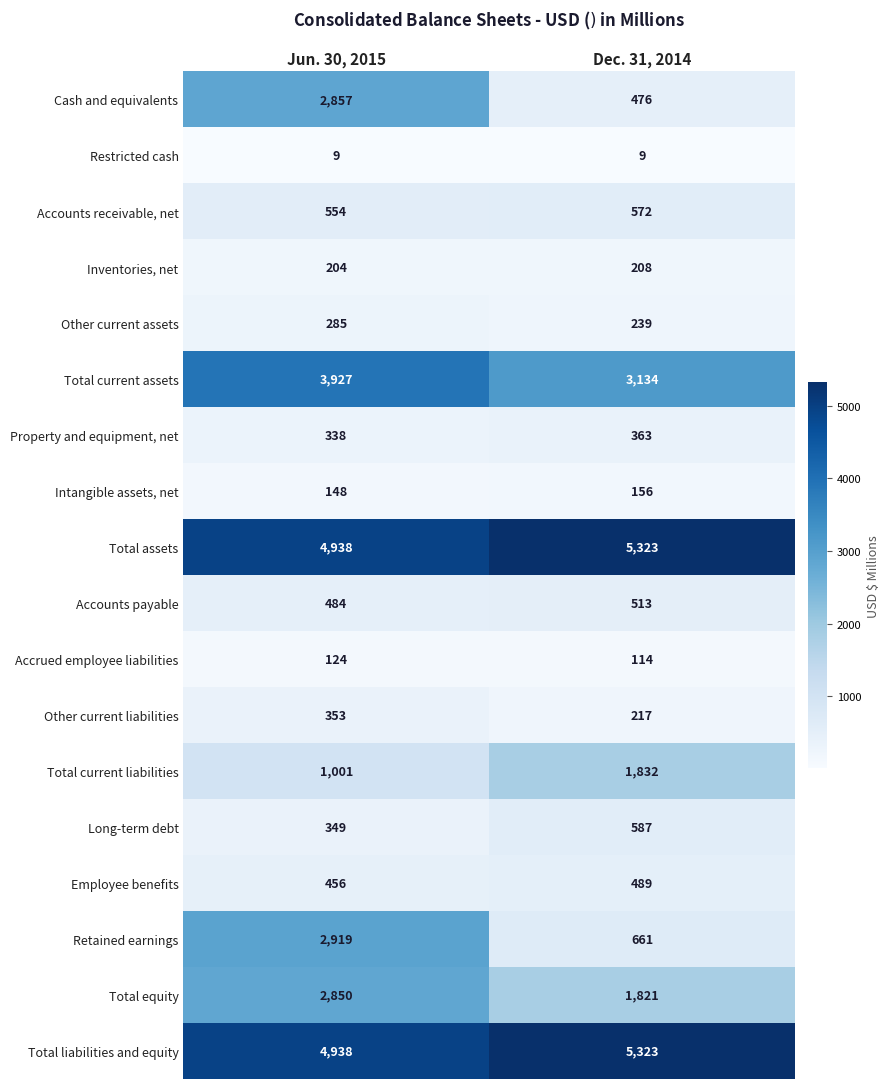

Where is Inventories, net nearest to the value 206?

Jun. 30, 2015